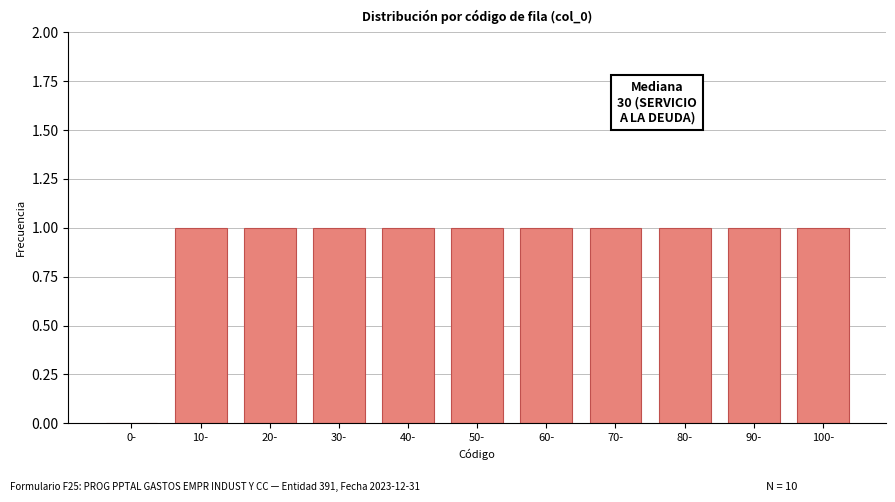

Reading left to right, list all the values displayed in this chart.

0-=0	10-=1	20-=1	30-=1	40-=1	50-=1	60-=1	70-=1	80-=1	90-=1	100-=1